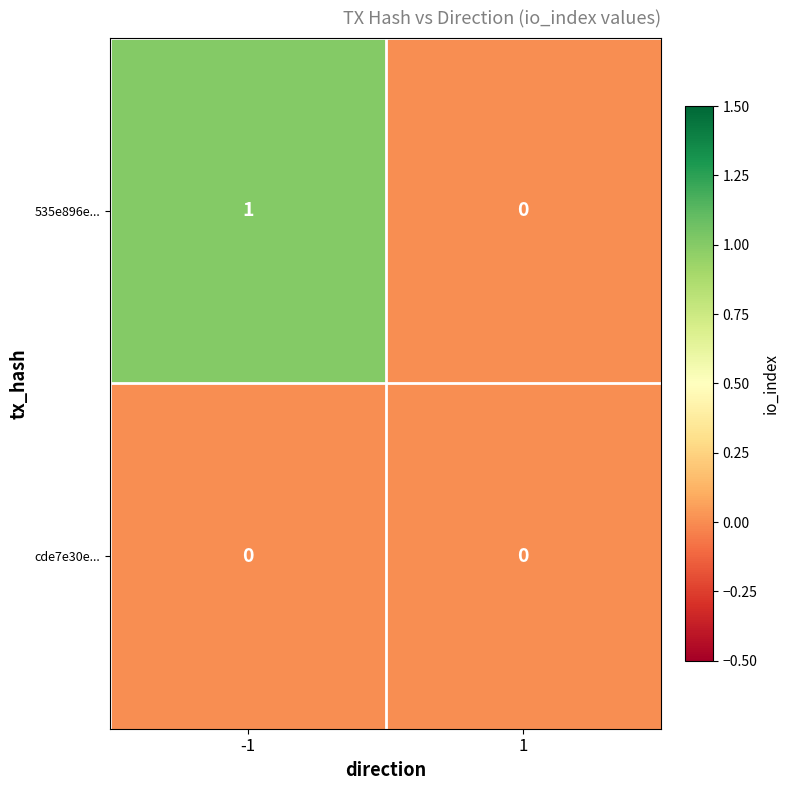

Is it true that 535e896e... equals 0 at 1?

True